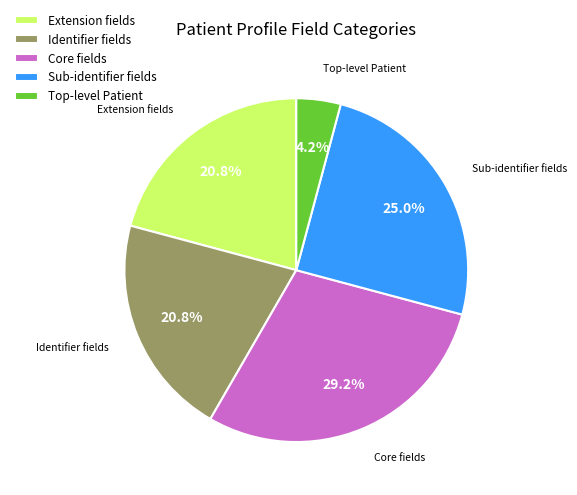

Does any single category account for the majority?

No